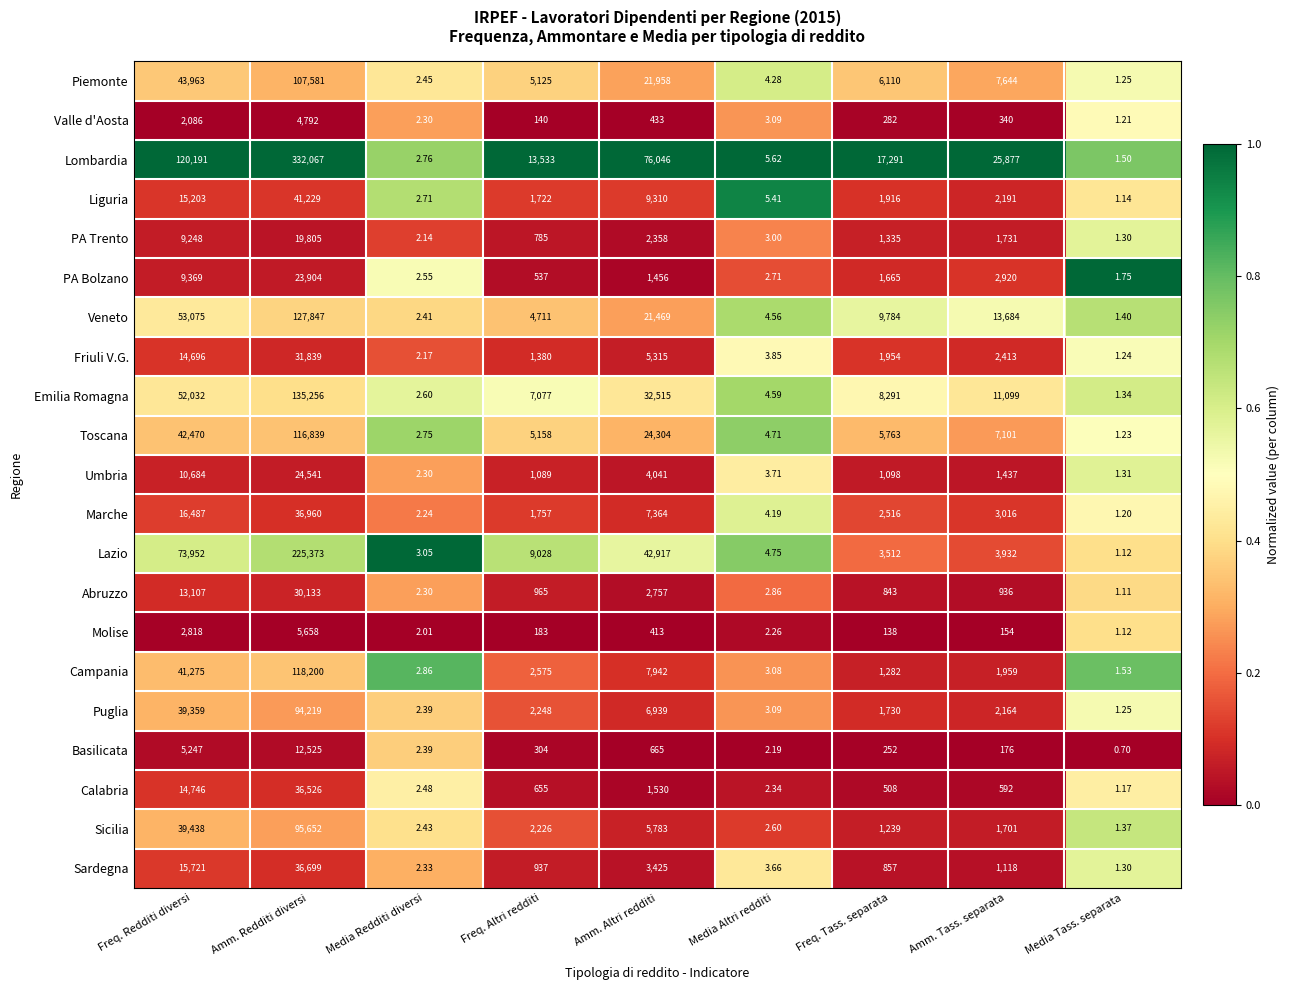

At which label does Liguria reach its minimum?

Media Tass. separata